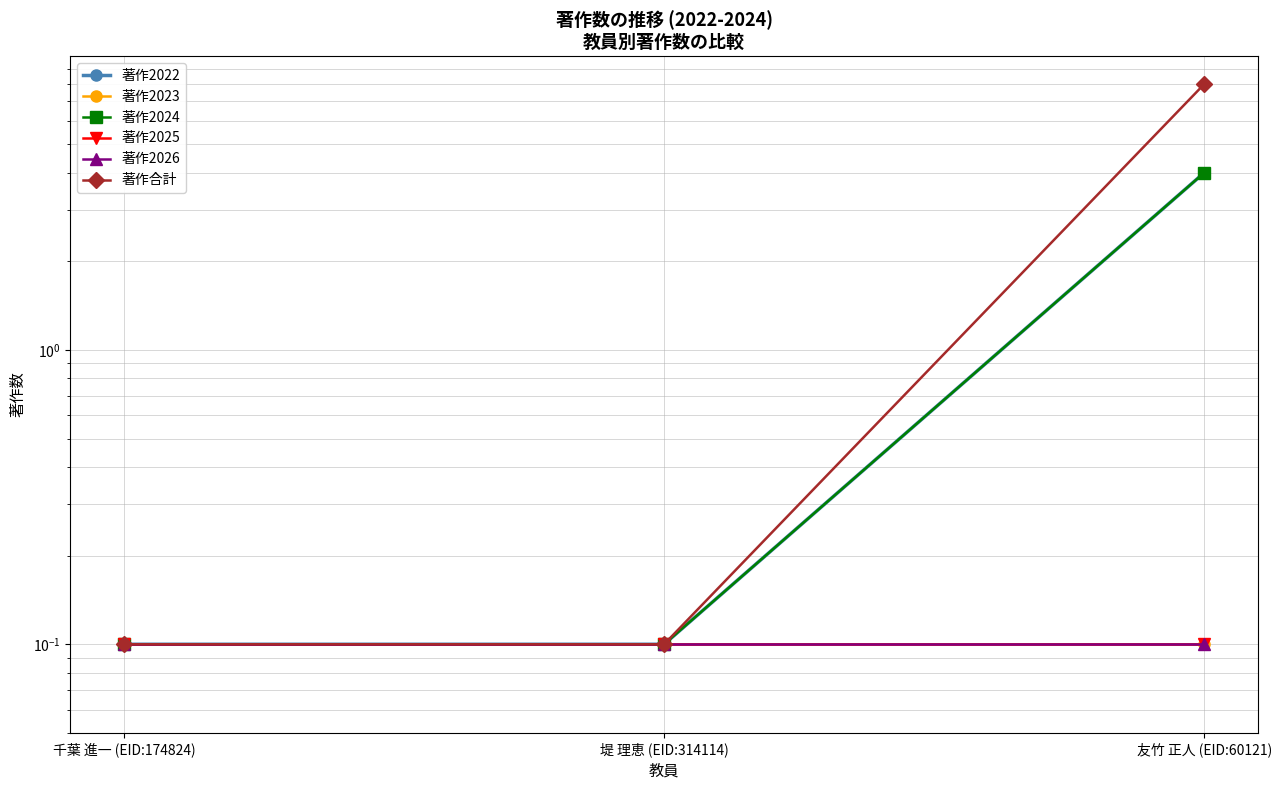

Does the chart have visible grid lines?

Yes